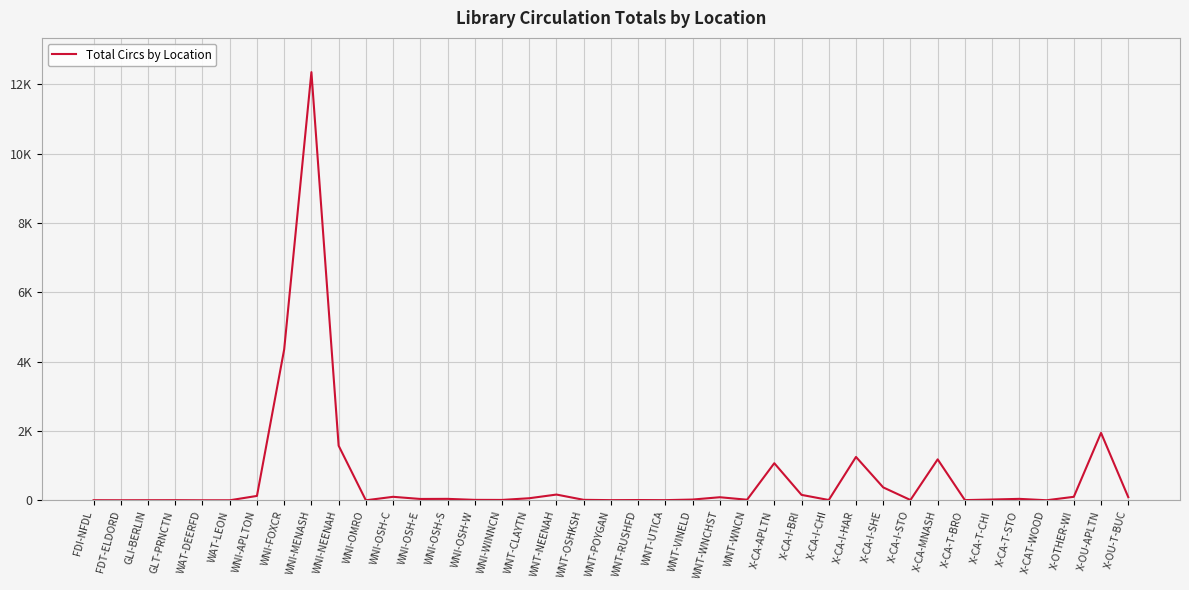

Does the chart have visible grid lines?

Yes